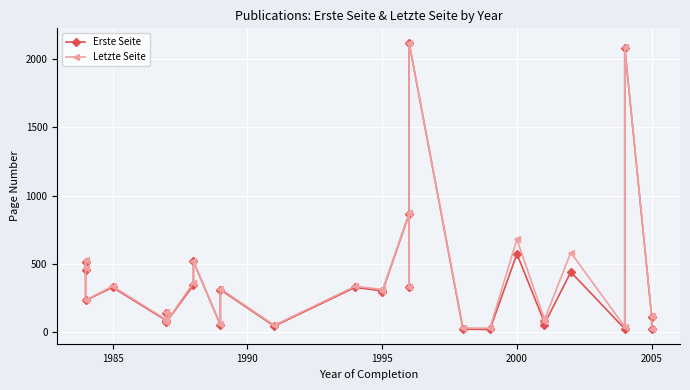

At how many categories does at least one series exceed 1126?

2